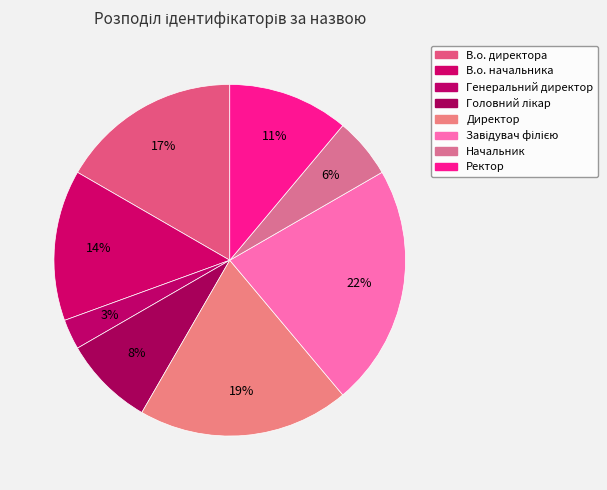

How many segments does this pie chart have?

8